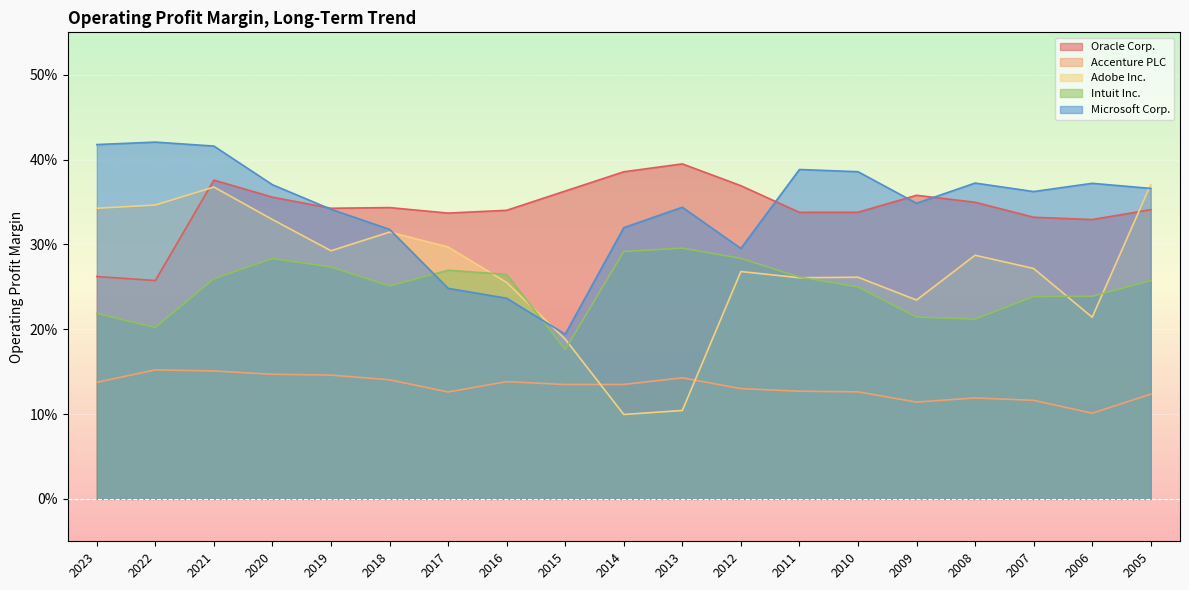

The value of Intuit Inc. at 2011 is 0.3. True or false?

True